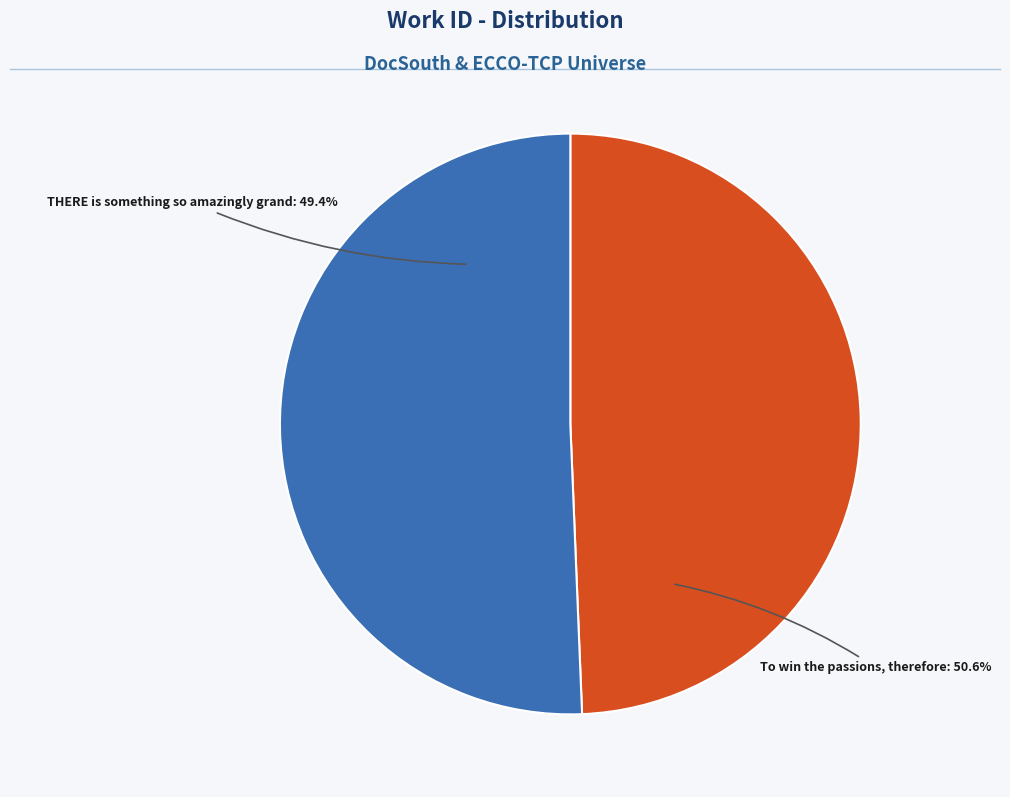

To the nearest percent, what portion does To win the passions, therefore, over to represent?

51%